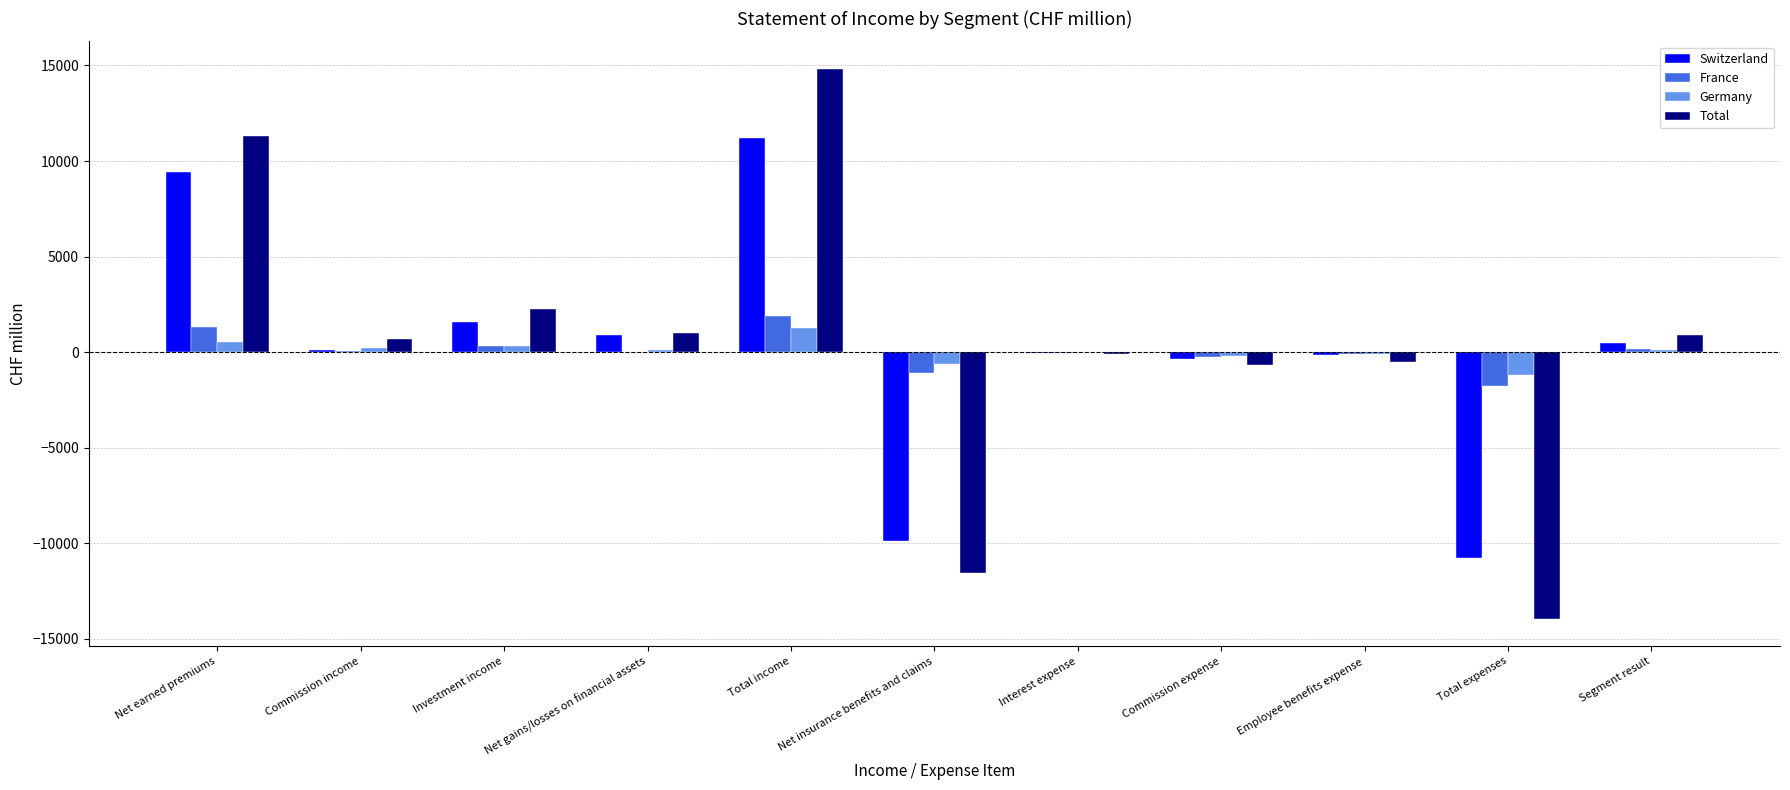

What are all the series names shown in the legend?

Switzerland, France, Germany, Total